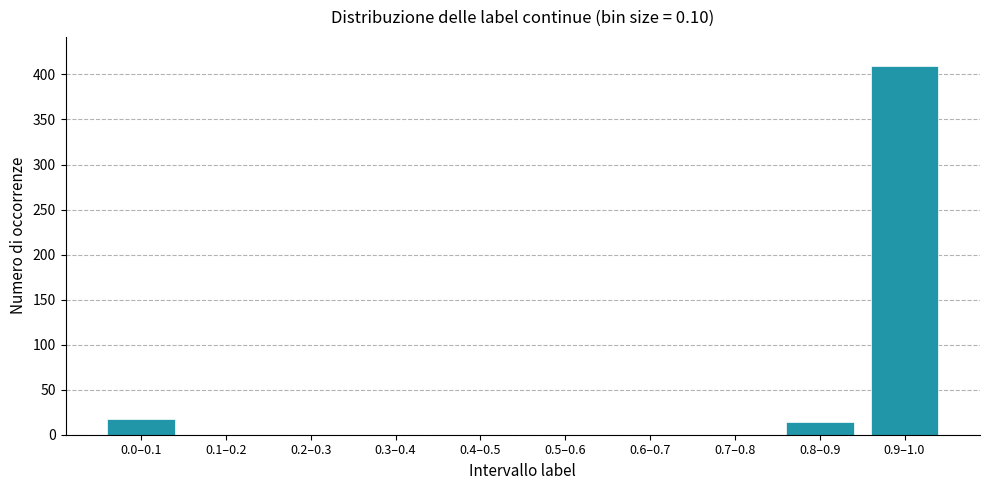

Reading right to left, what are all the values shown in this chart?

0.9–1.0=409	0.8–0.9=14	0.7–0.8=0	0.6–0.7=0	0.5–0.6=0	0.4–0.5=0	0.3–0.4=0	0.2–0.3=0	0.1–0.2=0	0.0–0.1=17